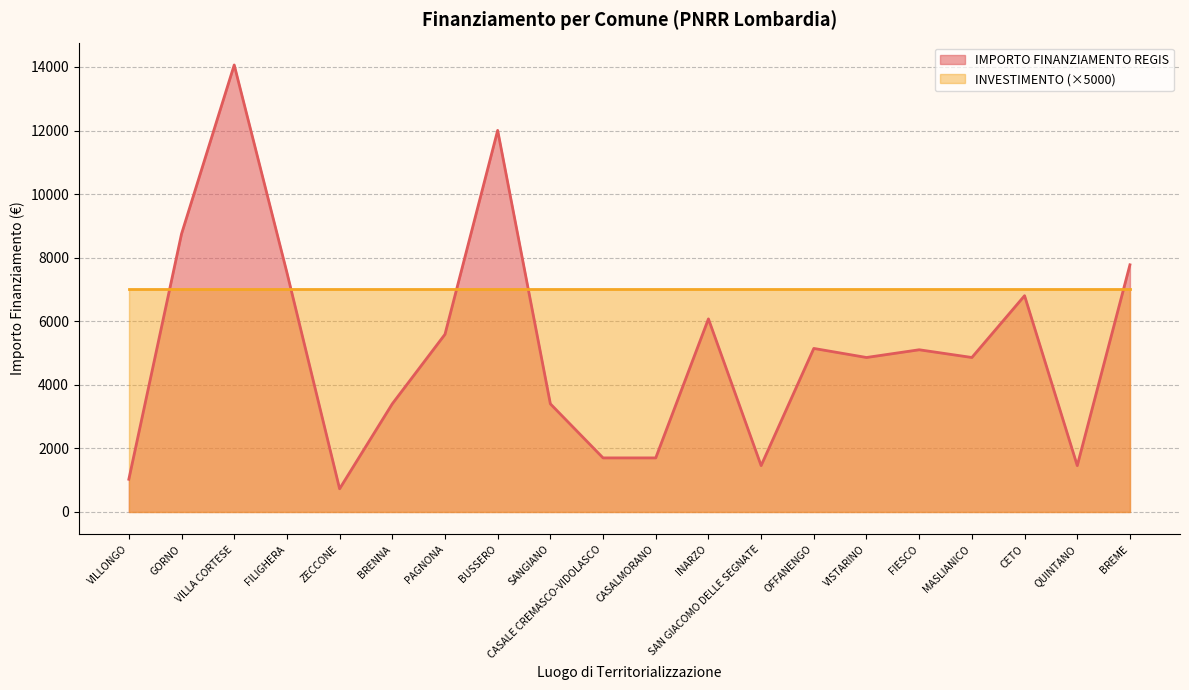

How many series are shown in this chart?

2